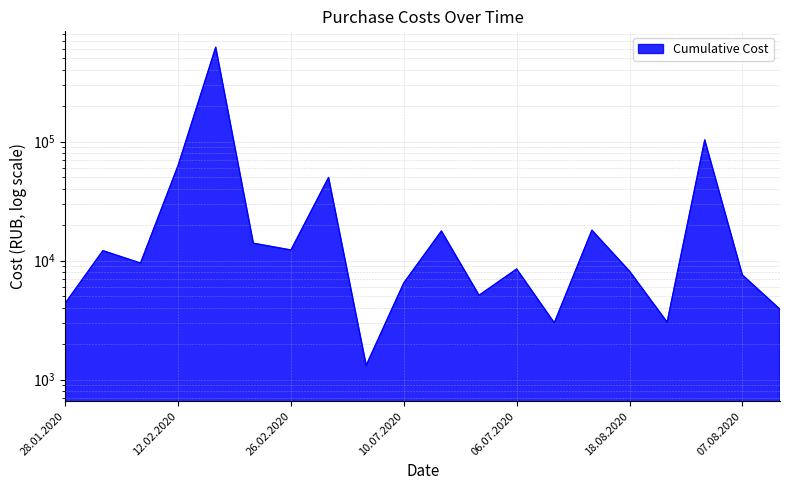

True or false: the data has more than 2 interior local peaks.

True